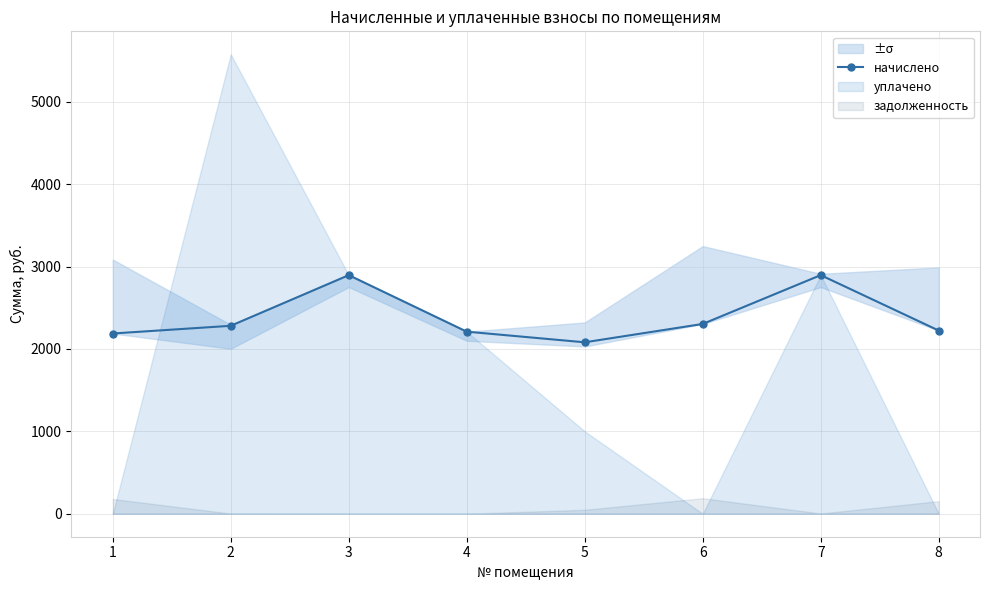

What value does the data have at 8?

2223.1